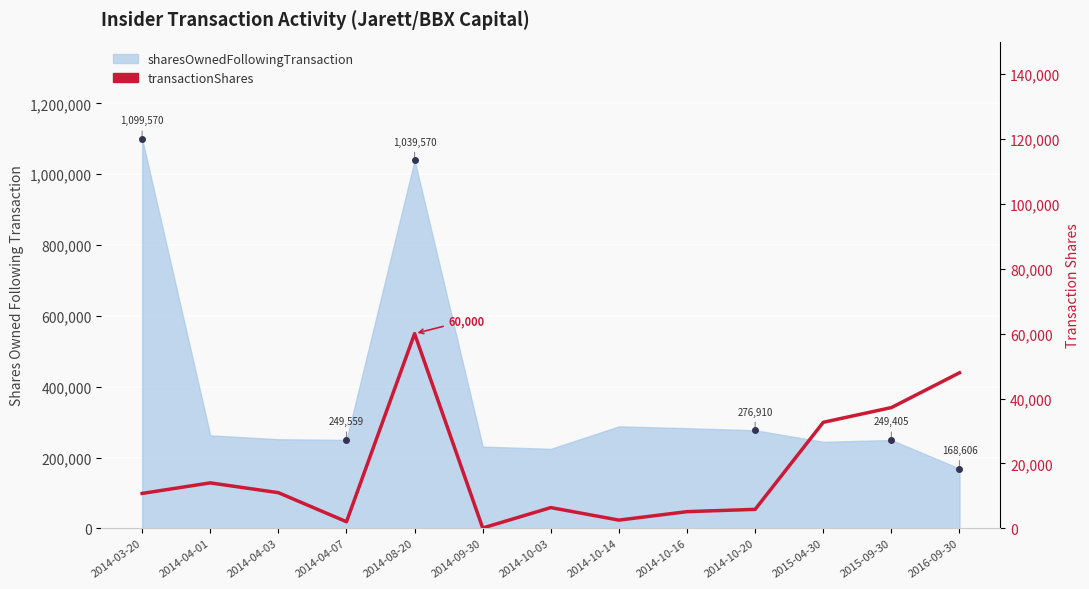

The value at 2014-10-16 is 5139. True or false?

True